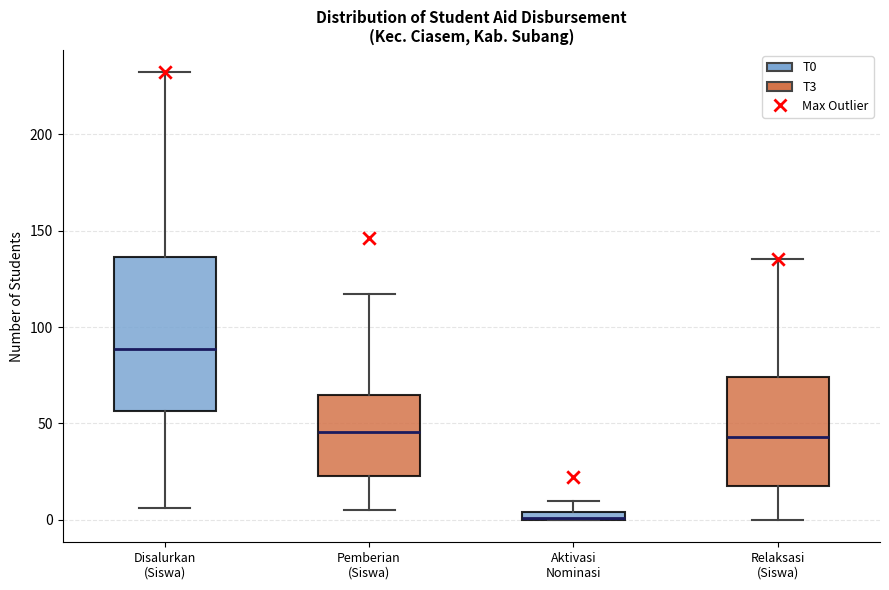

Which box is the tallest, from its lower edge to its upper edge?

Disalurkan (Siswa)